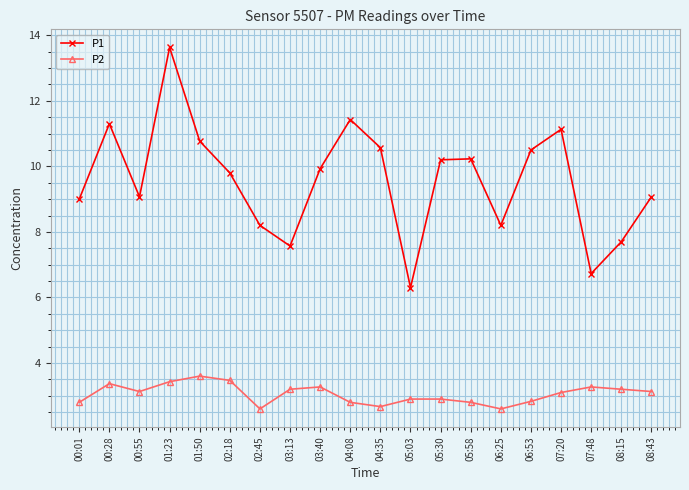

True or false: P1 has more than 0 interior local peaks.

True